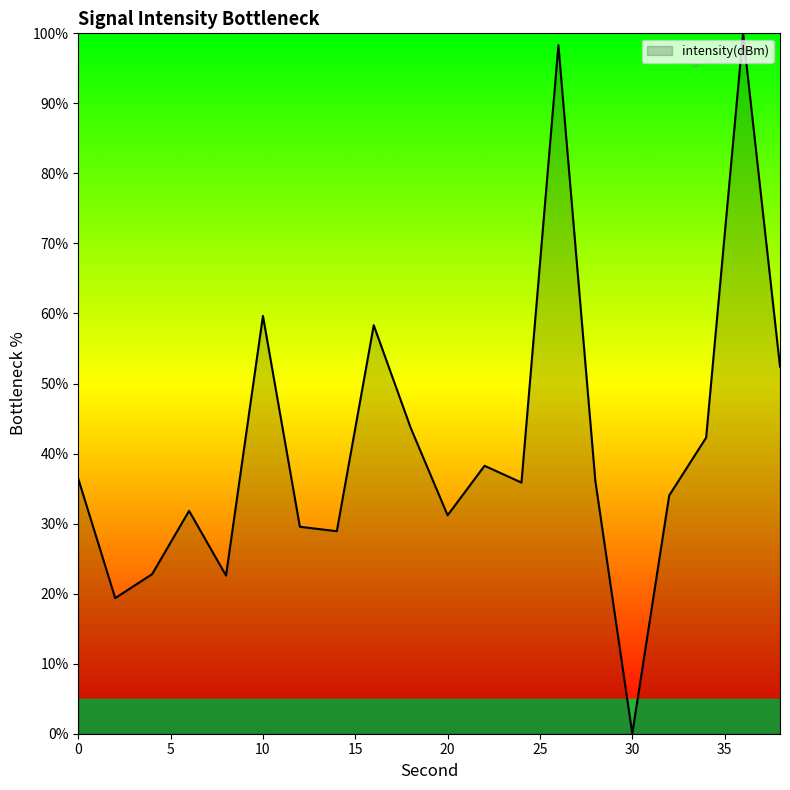

What is the maximum value shown in the chart?

100.0